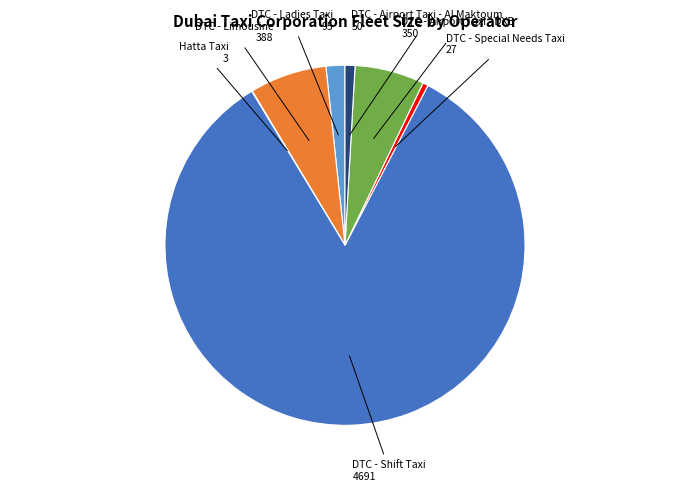

Is there any slice that represents more than half of the pie?

Yes